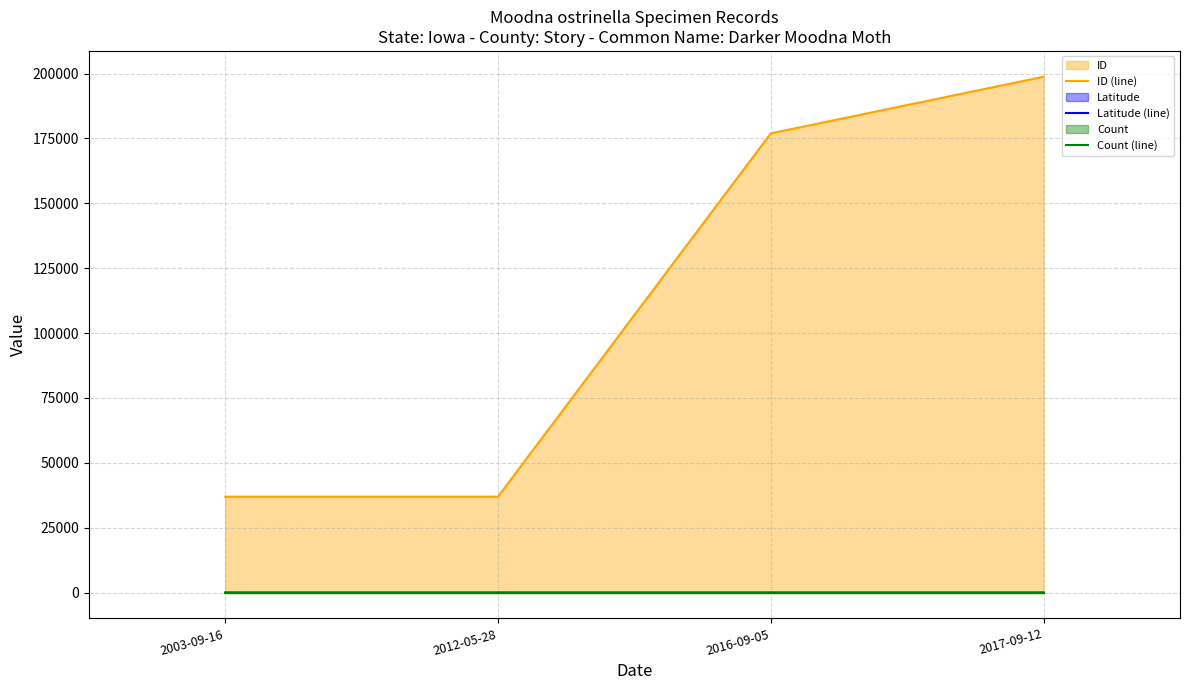

What is the spread (max minus min) of values at 2016-09-05?

176943.0